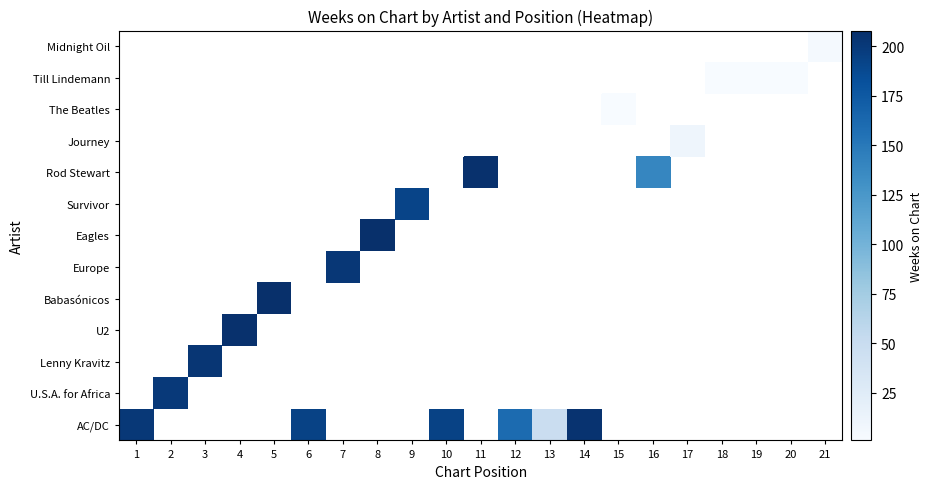

How many distinct data groups are displayed?

13